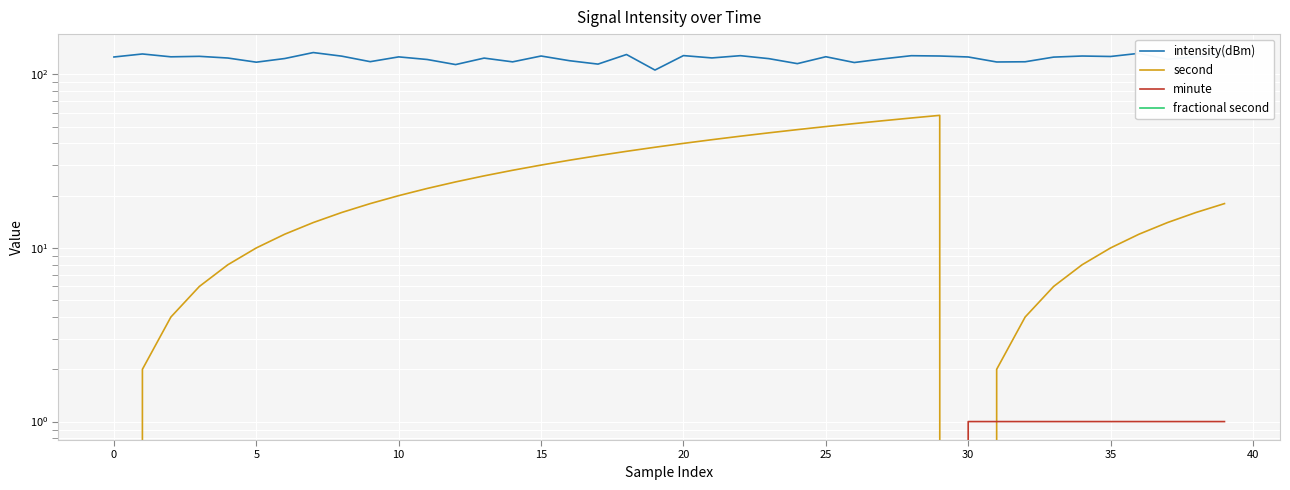

True or false: fractional second and second intersect in this chart.

False